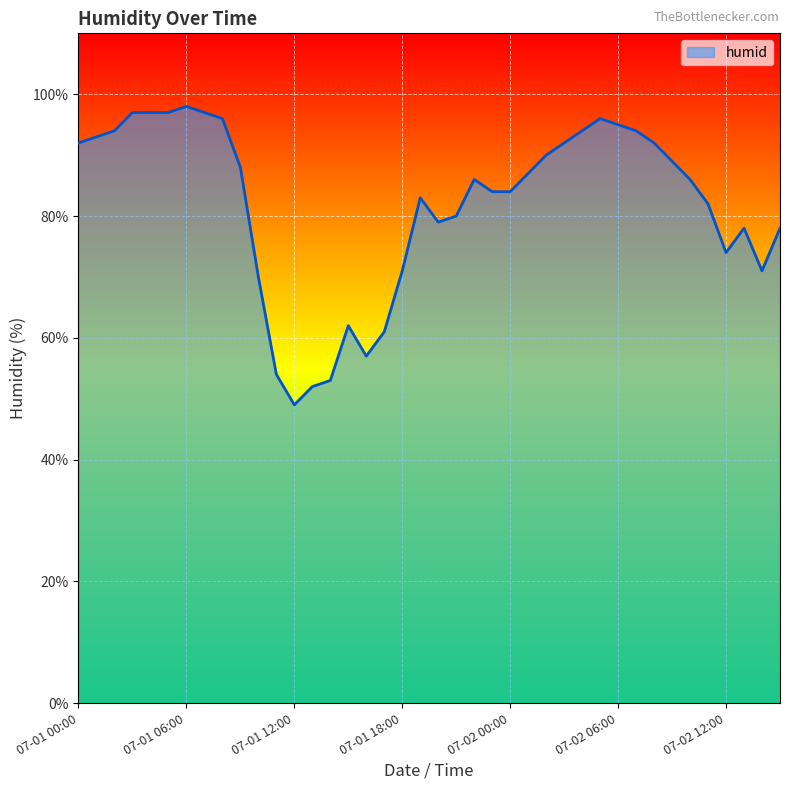

How many series are shown in this chart?

1